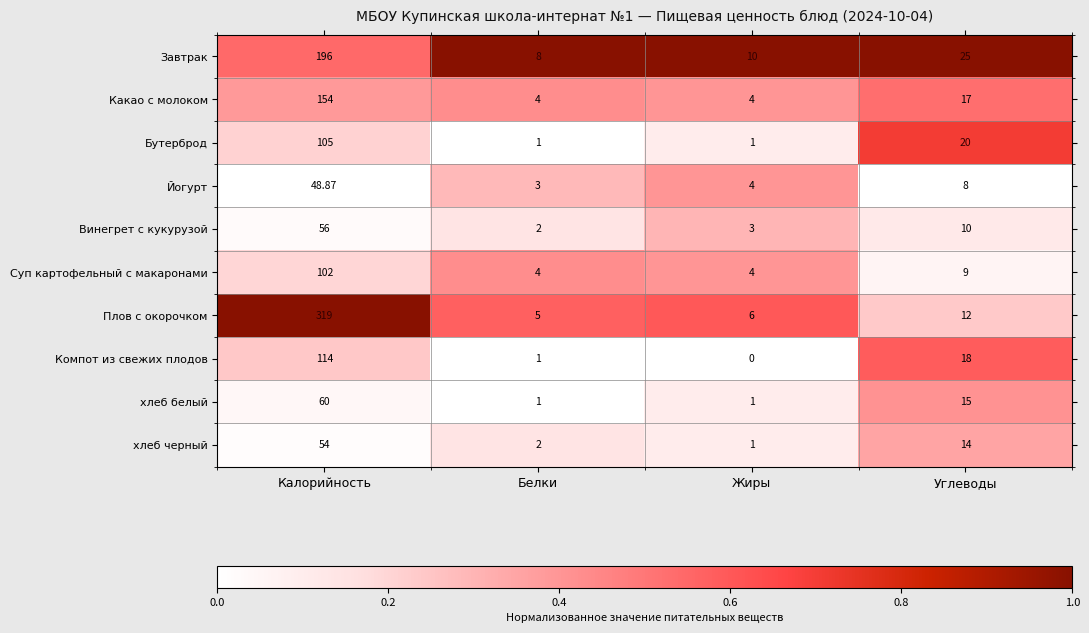

How many categories are shown in the chart?

4